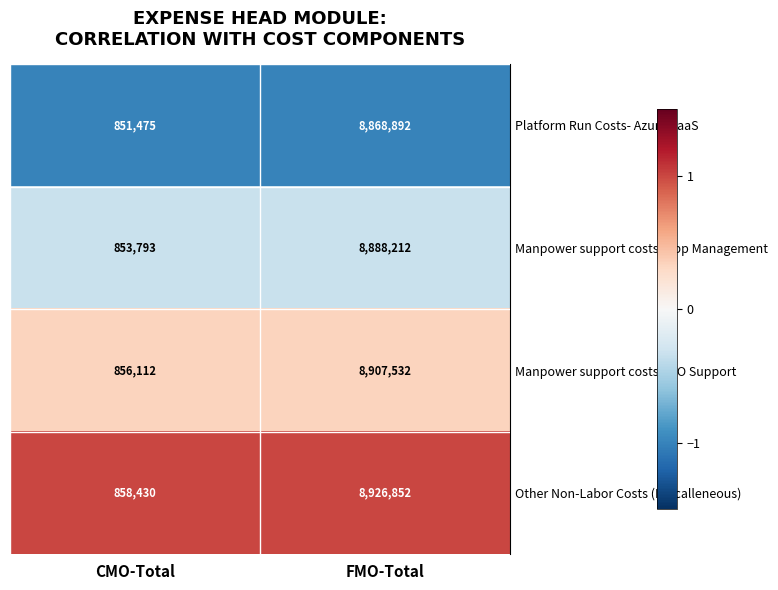

What is the minimum value shown in the chart?

851475